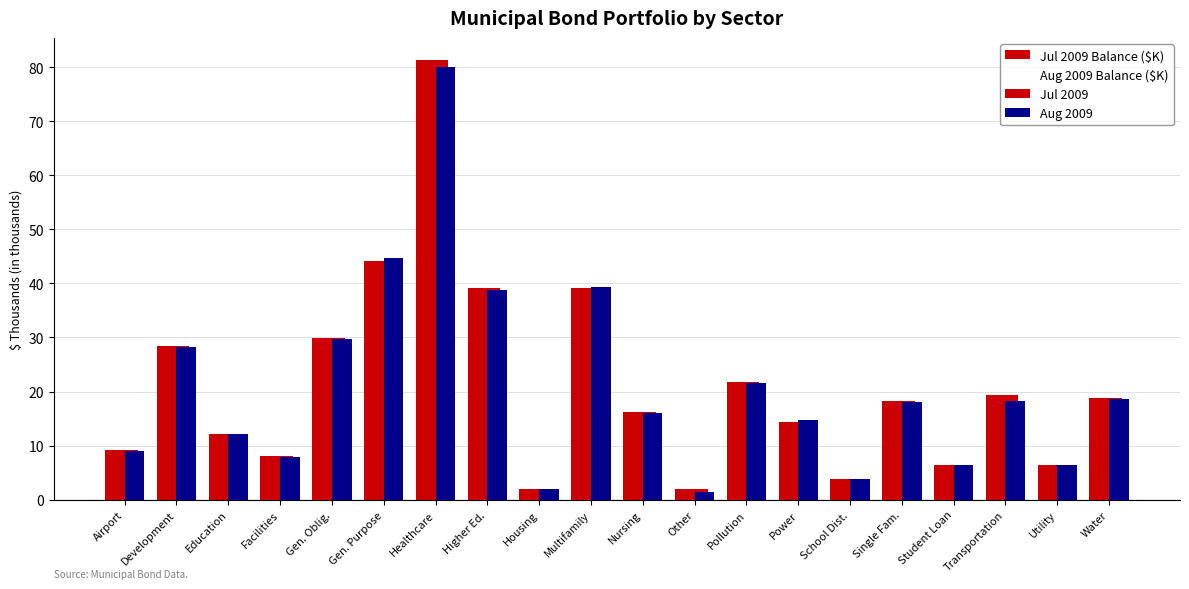

At Utility, list the series in order from smallest to largest.

Aug 2009 Balance ($K), Aug 2009, Jul 2009 Balance ($K), Jul 2009